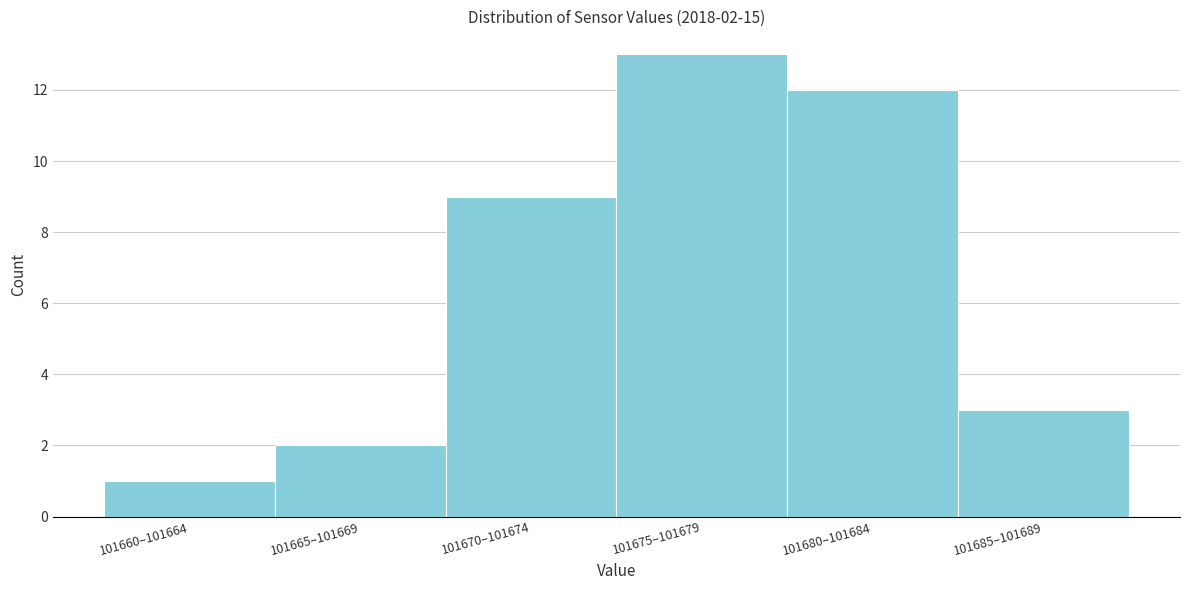

Reading right to left, extract all data points from this chart.

101685–101689=3	101680–101684=12	101675–101679=13	101670–101674=9	101665–101669=2	101660–101664=1